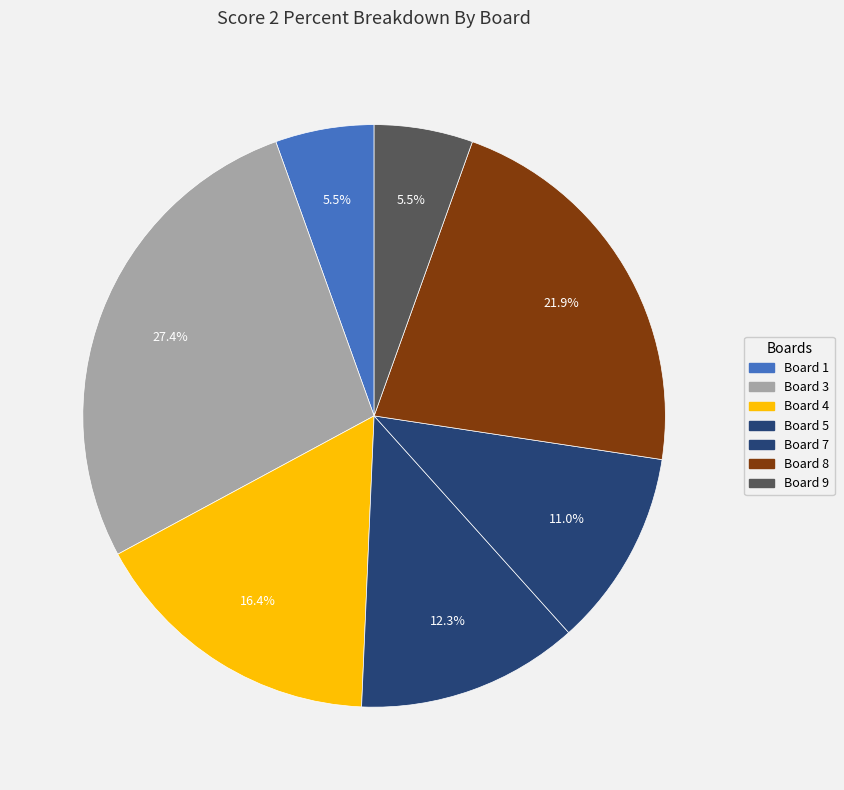

Count the number of slices in the pie.

7